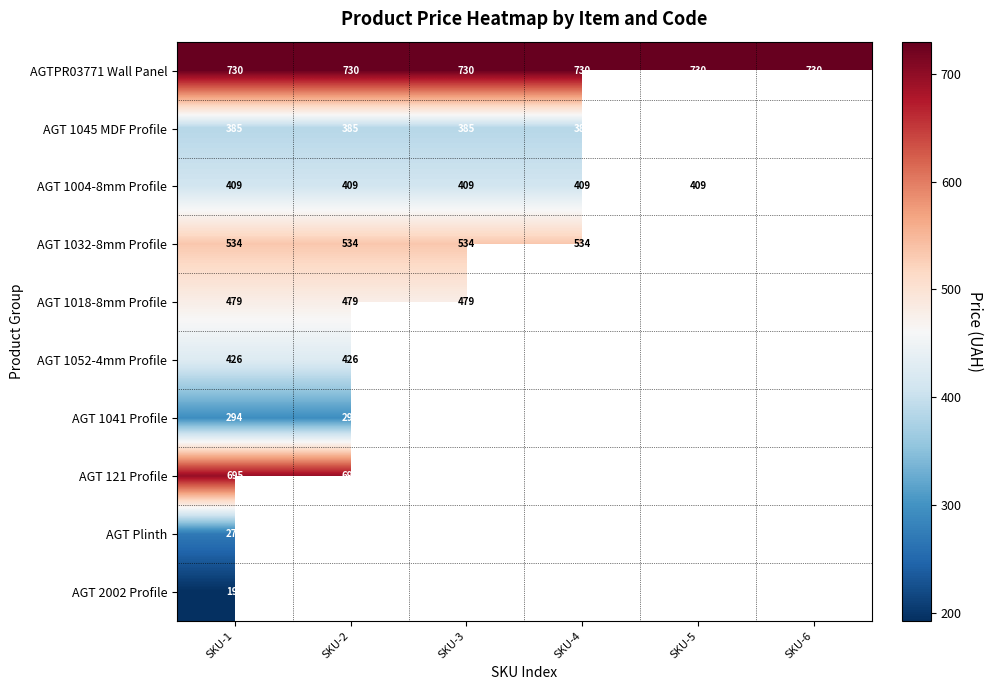

How many distinct data groups are displayed?

10